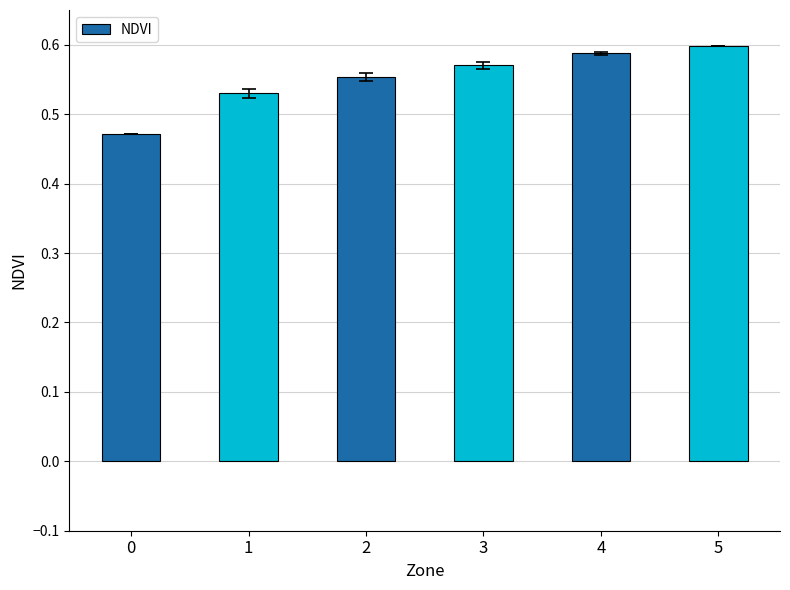

Rank the categories by value from highest to lowest.

5, 4, 3, 2, 1, 0